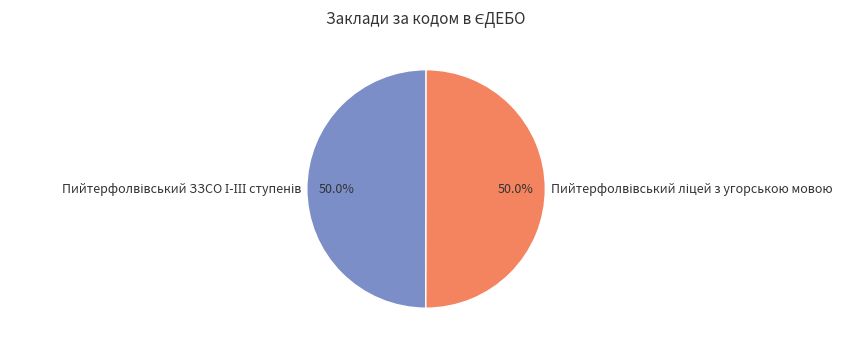

Count the number of slices in the pie.

2